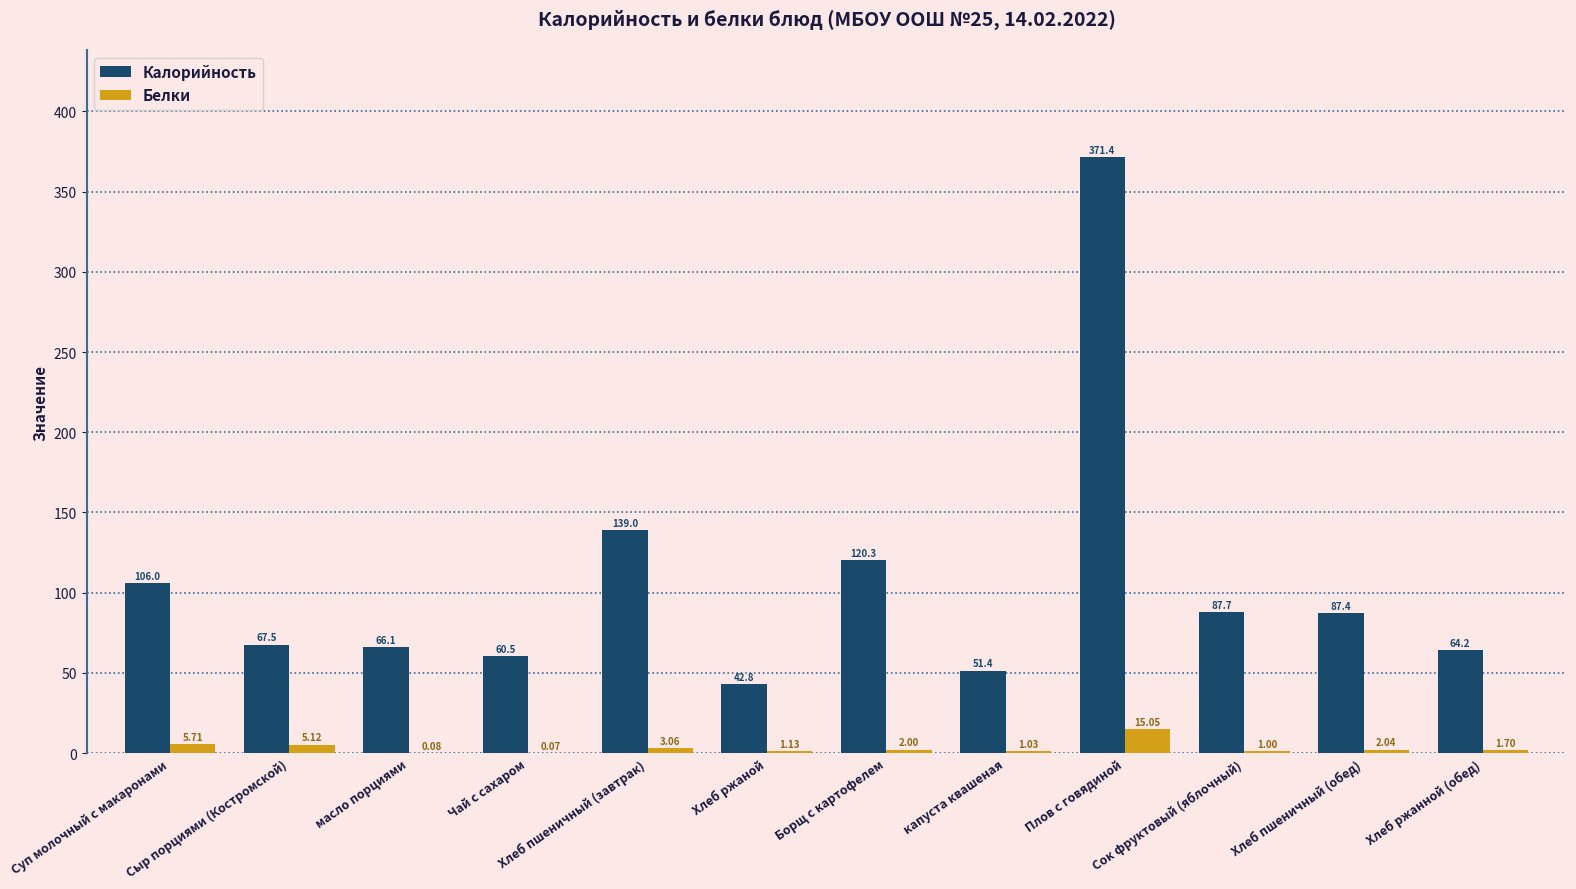

Which category has the highest value in the Белки series?

Плов с говядиной